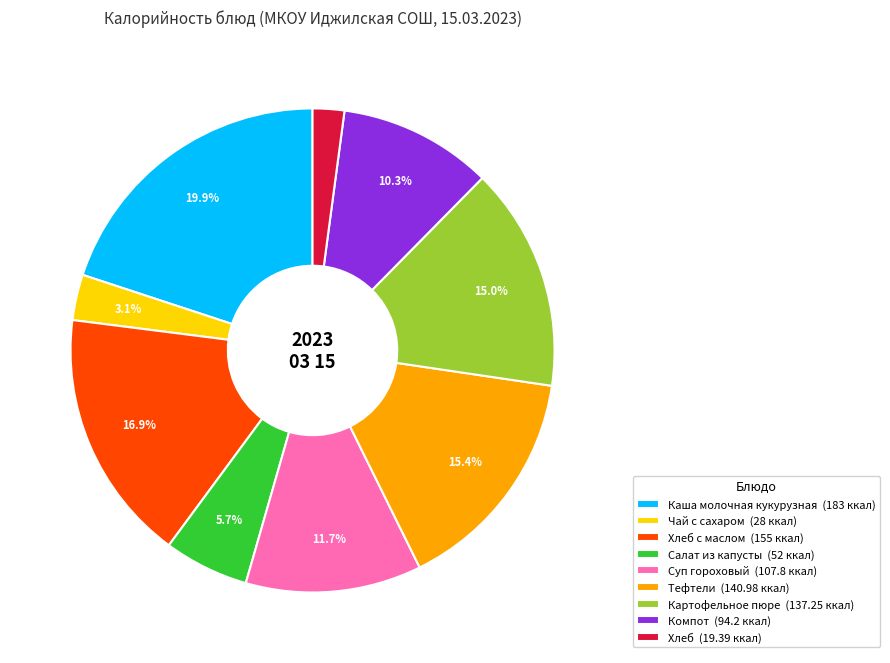

Which slice is the smallest?

Хлеб (19.39 ккал)